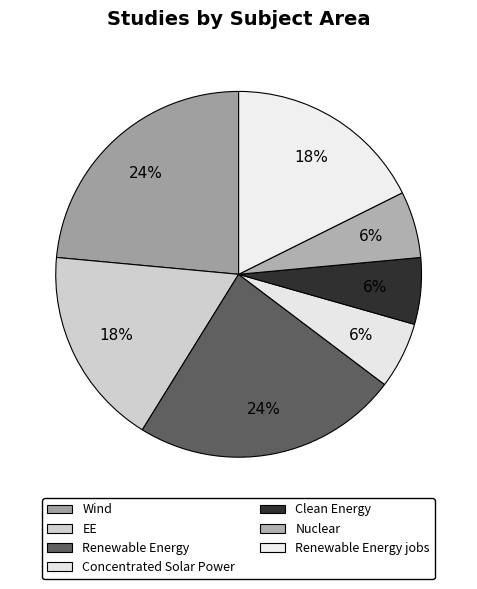

What is the smallest slice in the pie chart?

Concentrated Solar Power